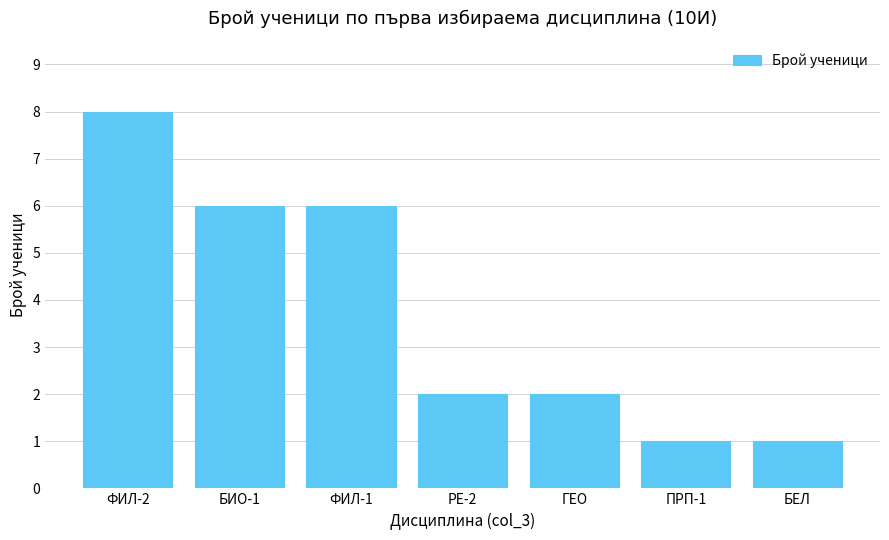

What is the difference between the maximum and minimum values?

7